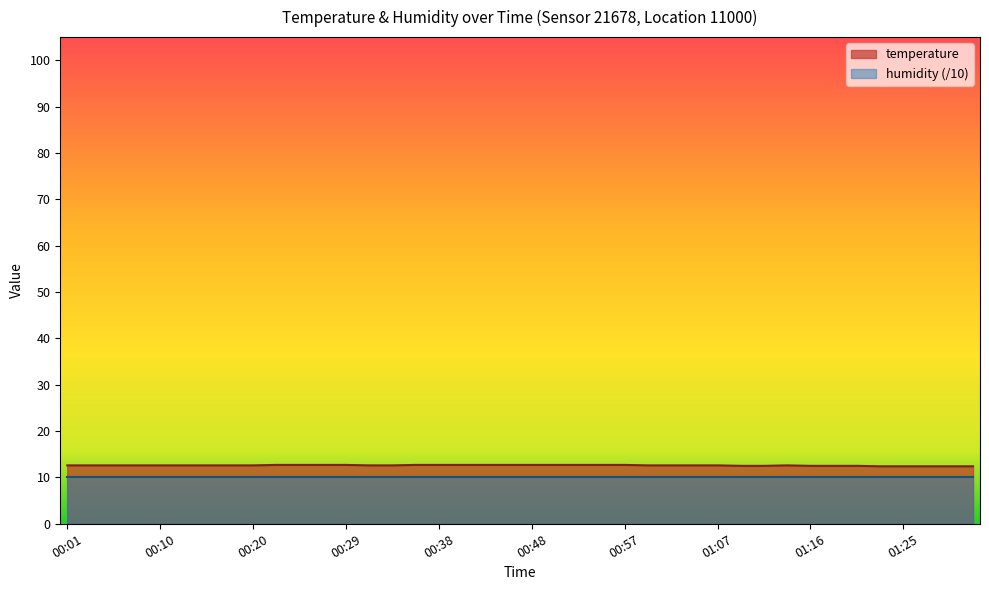

The value at 00:05 is 8.4. True or false?

False